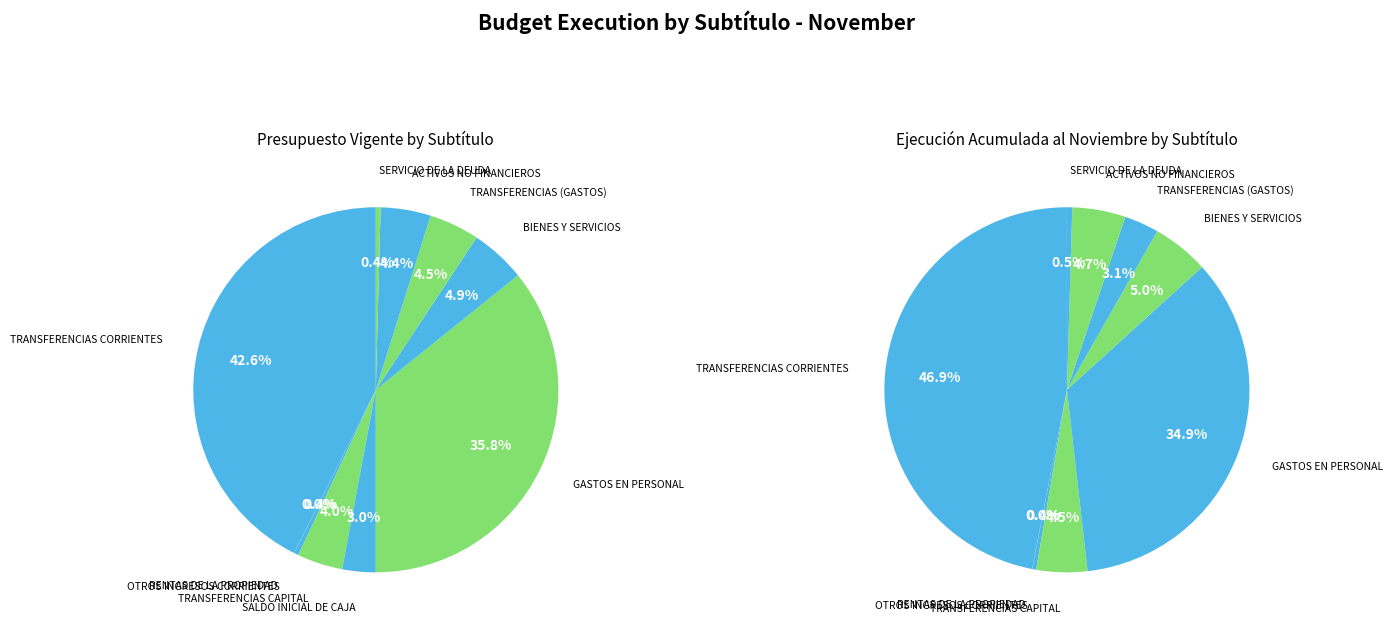

True or false: GASTOS EN PERSONAL accounts for 26% of the total.

False